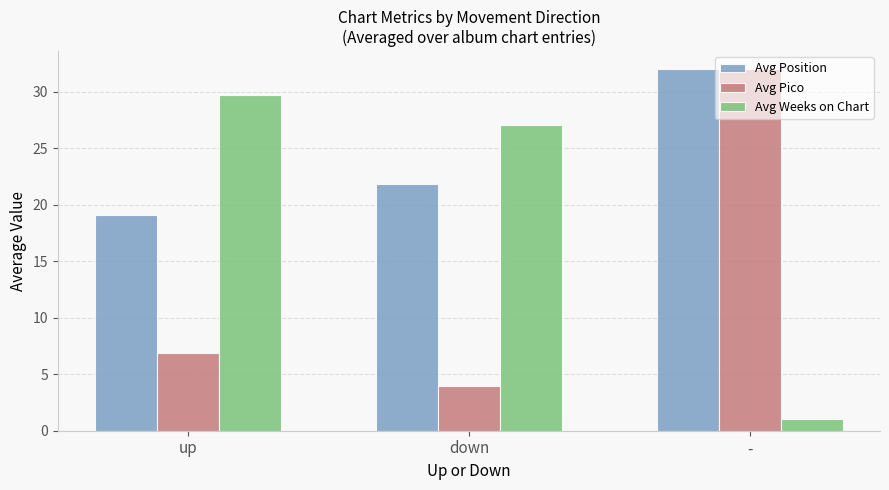

How many groups of bars are there?

3